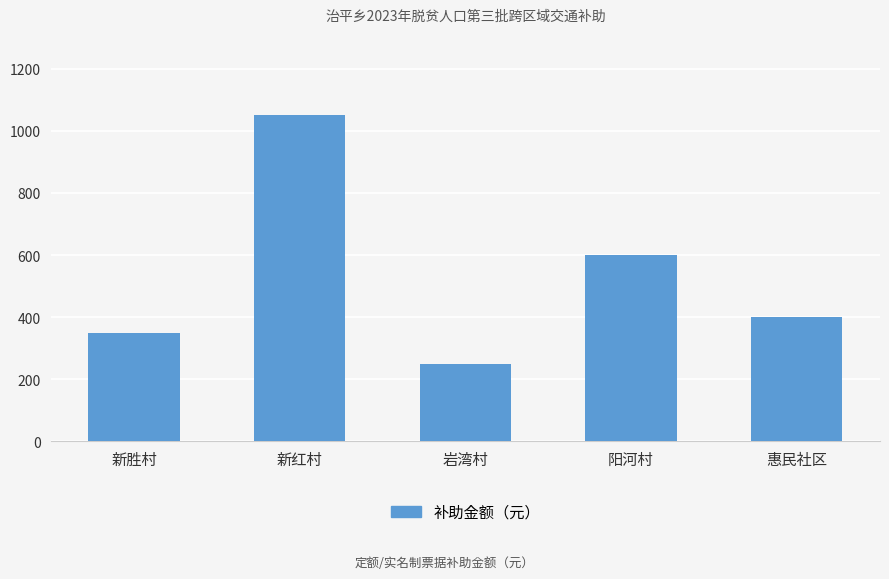

Reading right to left, transcribe all the data shown in this chart.

惠民社区=400	阳河村=600	岩湾村=250	新红村=1050	新胜村=350